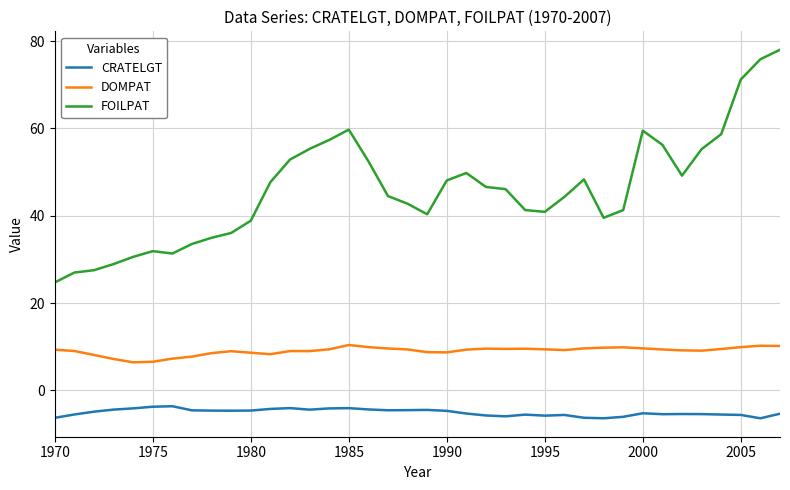

Which series has the largest total across all categories?

FOILPAT